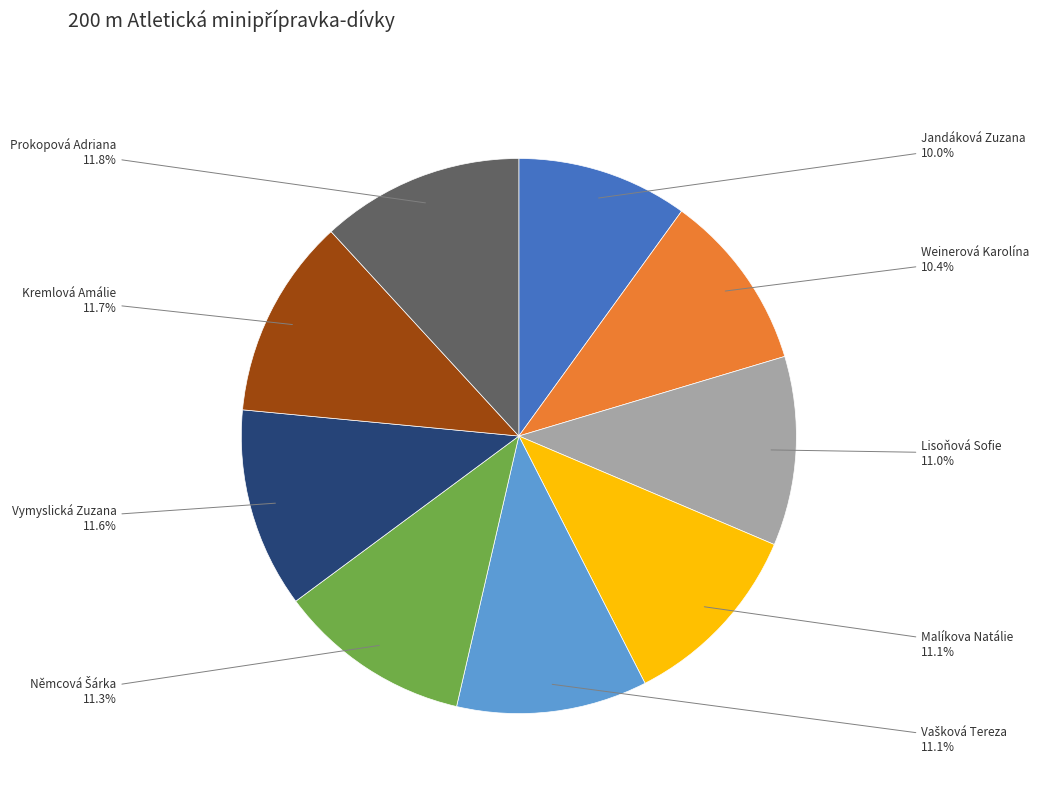

Is Kremlová Amálie the majority of the pie?

No